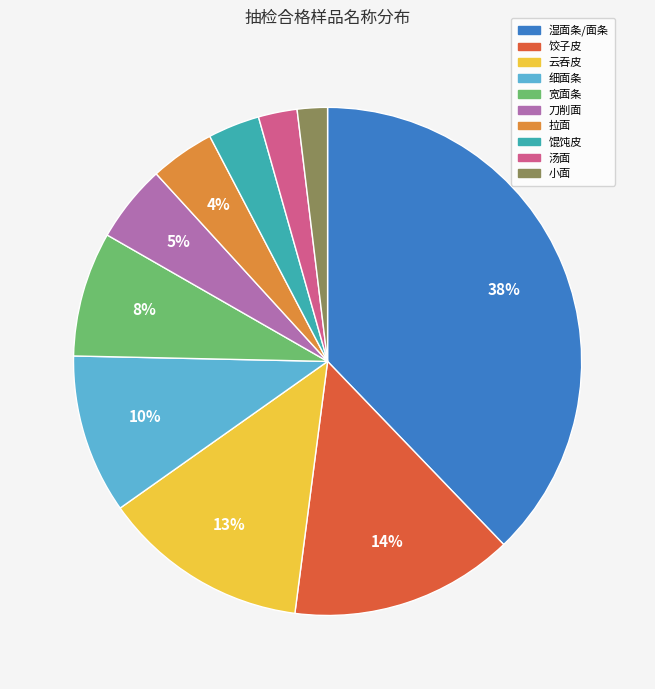

To the nearest percent, what is the average slice percentage?

10%